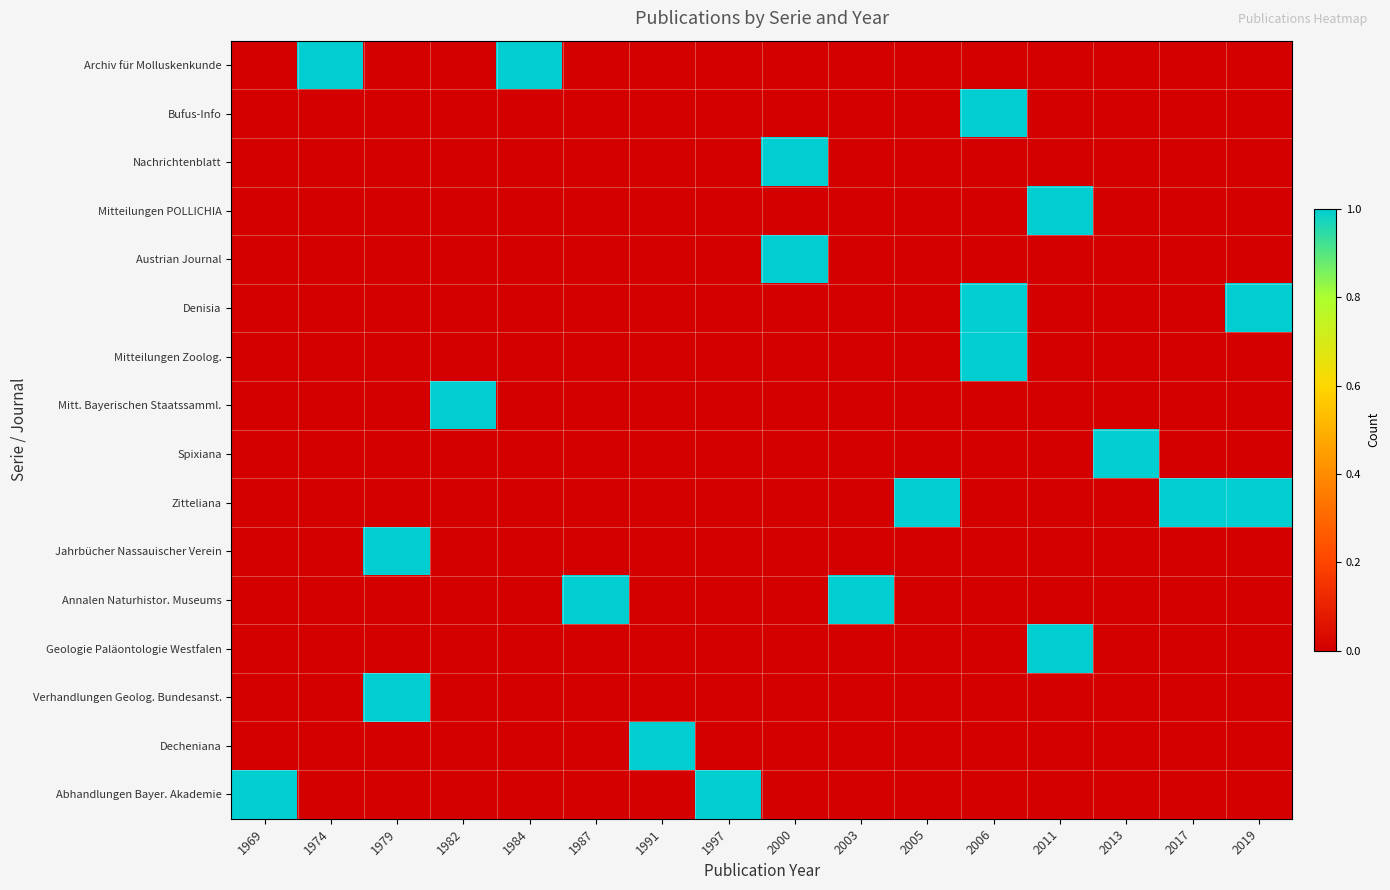

Which category has the highest value across all series?

1974